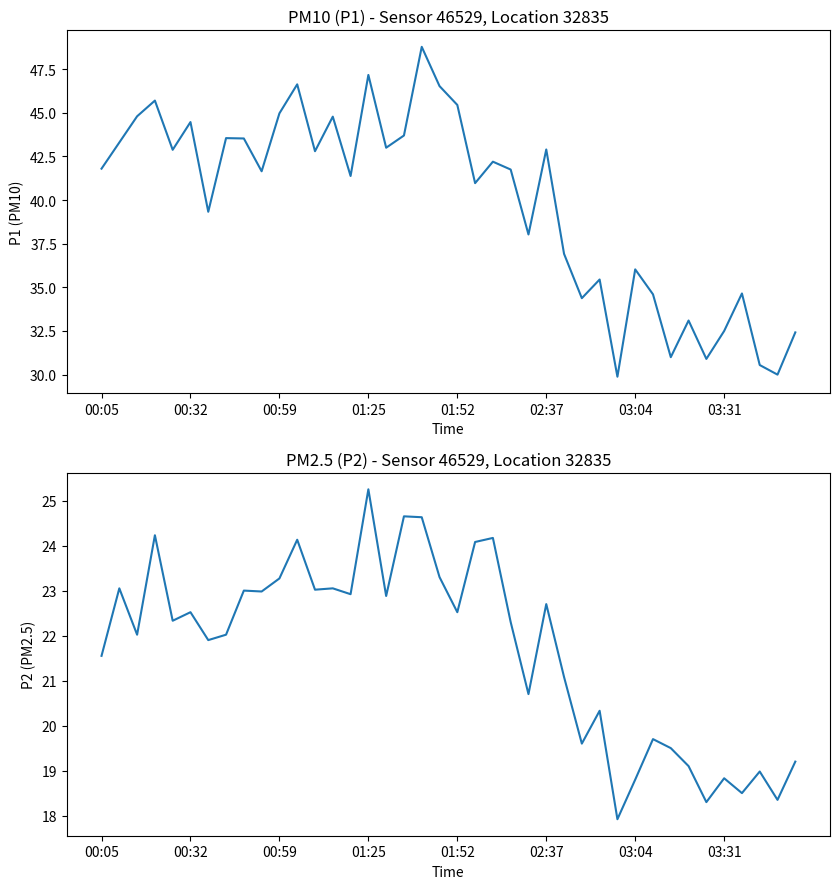

Rank the series by their maximum value, from highest to lowest.

P1, P2